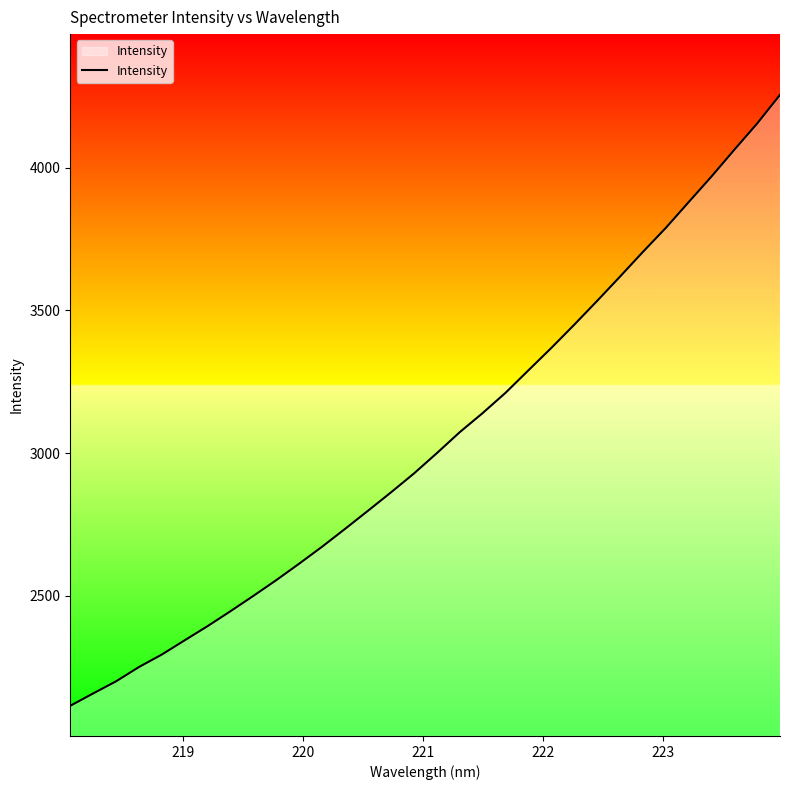

What is the difference between the maximum and minimum values?

2140.1